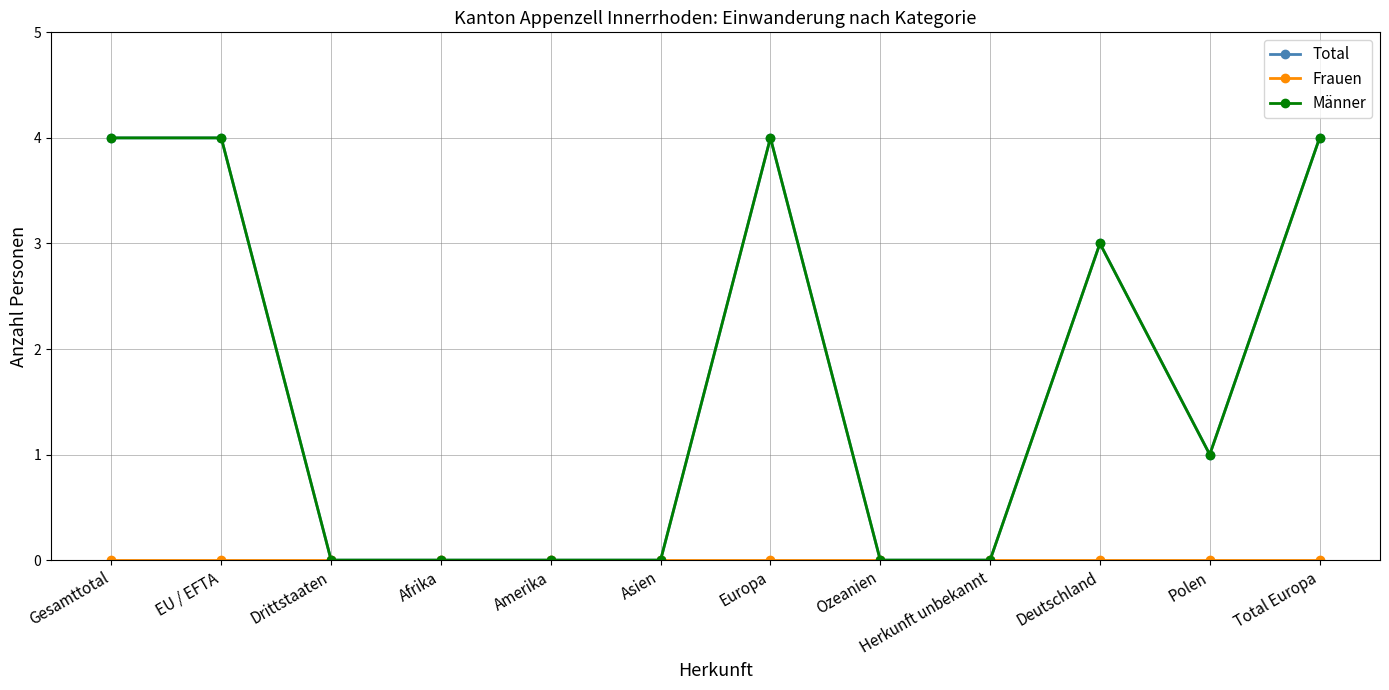

The Frauen series shows 0 at Gesamttotal. True or false?

True